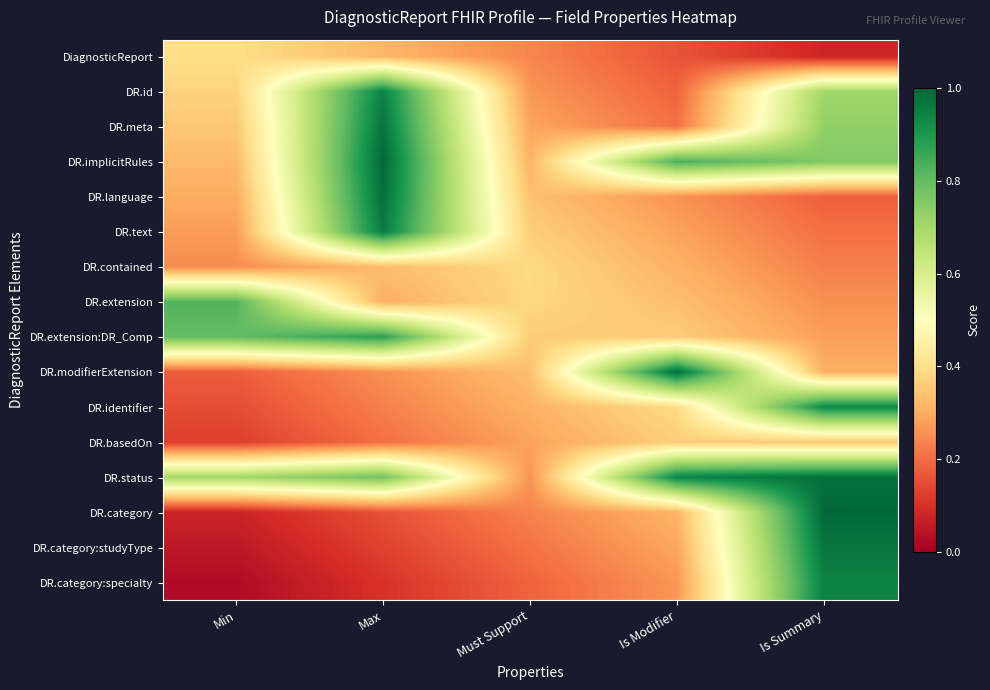

Which series has the largest range (max minus min)?

DR.category:specialty